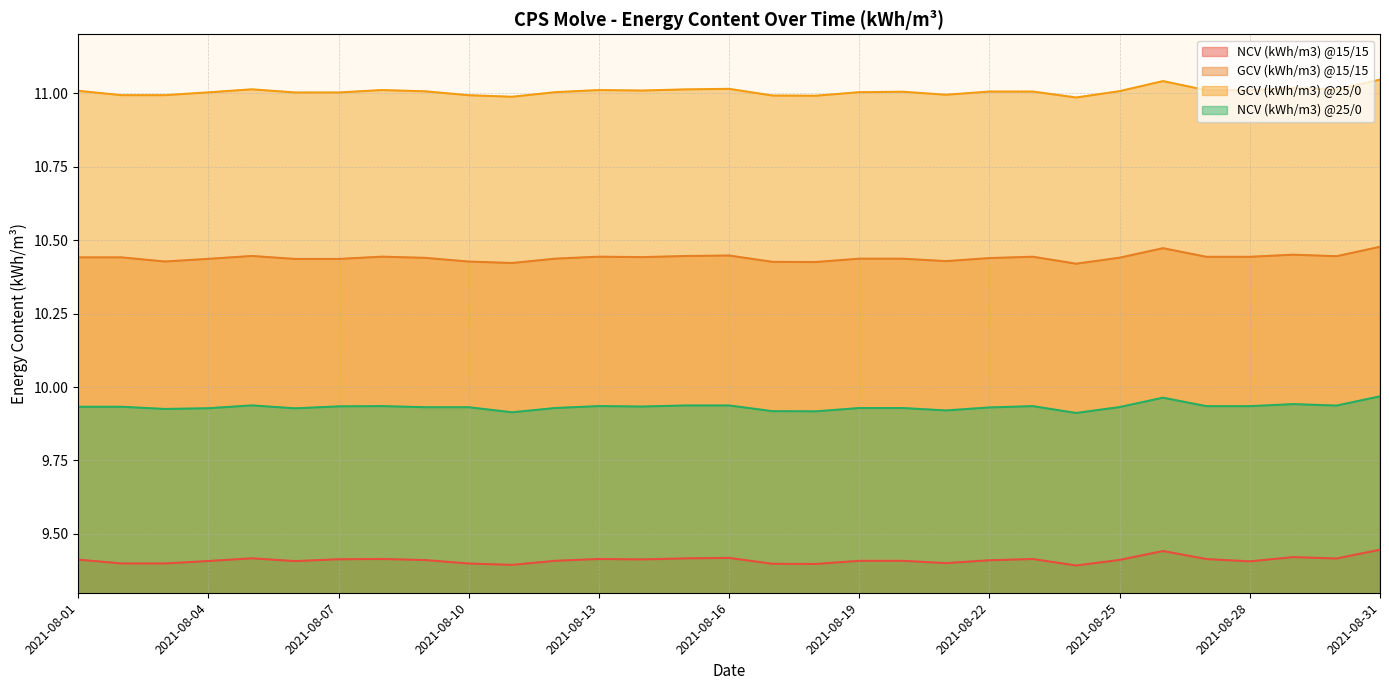

True or false: NCV (kWh/m3) @15/15 and GCV (kWh/m3) @15/15 cross at least once.

False